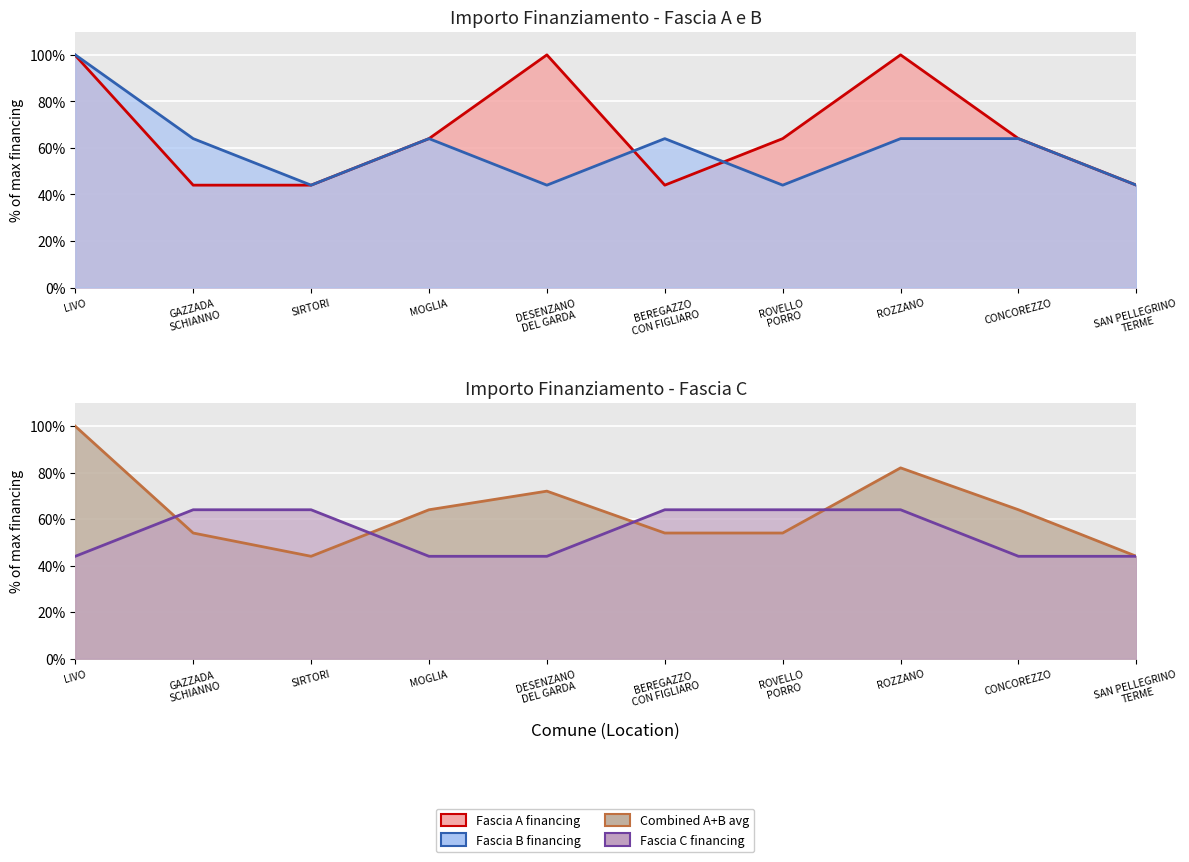

How many series are shown in this chart?

4